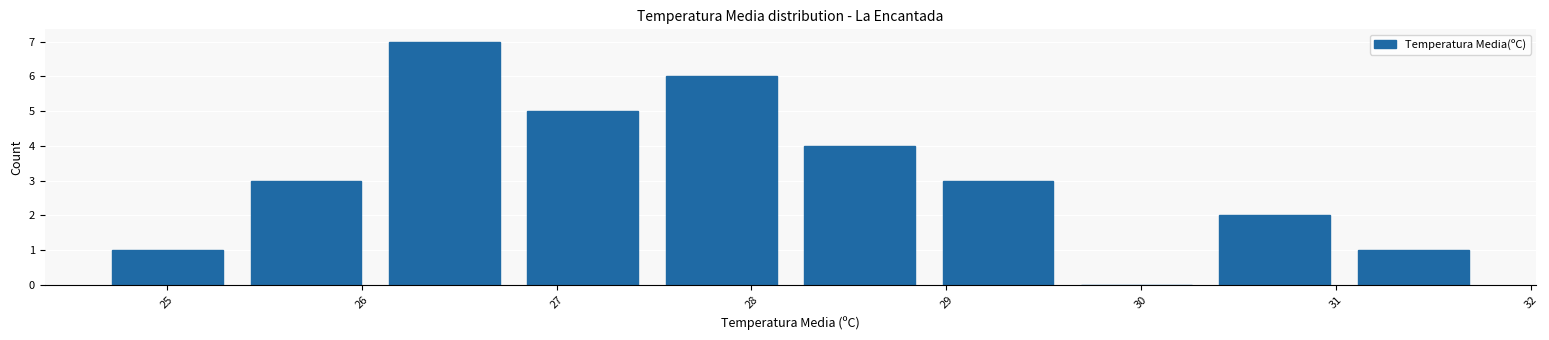

Reading left to right, transcribe this chart: for each bar, give the range it covers on the x-axis and its height. Neither the bar edges nor the heights are printed on the chart, so give them approximately, as read against the axes.

24.65 to 25.36: 1
25.36 to 26.07: 3
26.07 to 26.78: 7
26.78 to 27.49: 5
27.49 to 28.20: 6
28.20 to 28.91: 4
28.91 to 29.62: 3
29.62 to 30.33: 0
30.33 to 31.04: 2
31.04 to 31.75: 1